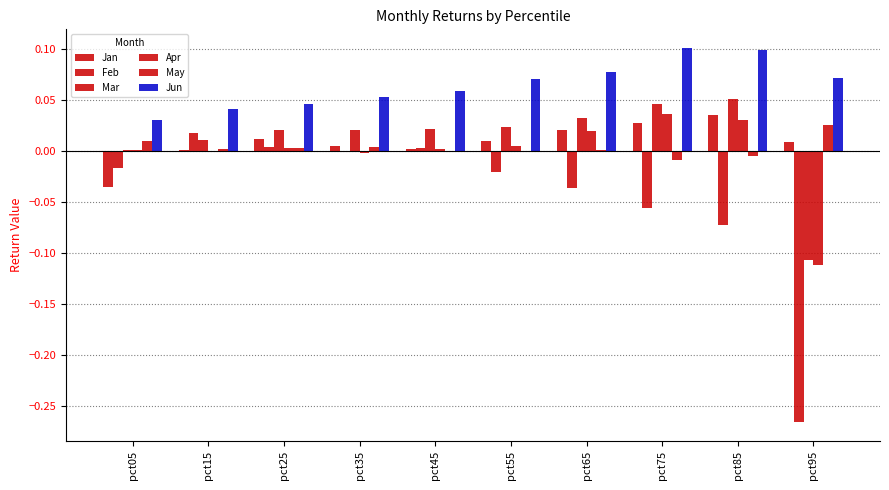

Reading left to right, list all the values displayed in this chart.

Jan: pct05=-0.0	pct15=0.0	pct25=0.0	pct35=0.0	pct45=0.0	pct55=0.0	pct65=0.0	pct75=0.0	pct85=0.0	pct95=0.0
Feb: pct05=-0.0	pct15=0.0	pct25=0.0	pct35=-0.0	pct45=0.0	pct55=-0.0	pct65=-0.0	pct75=-0.1	pct85=-0.1	pct95=-0.3
Mar: pct05=0.0	pct15=0.0	pct25=0.0	pct35=0.0	pct45=0.0	pct55=0.0	pct65=0.0	pct75=0.0	pct85=0.1	pct95=-0.1
Apr: pct05=0.0	pct15=0.0	pct25=0.0	pct35=-0.0	pct45=0.0	pct55=0.0	pct65=0.0	pct75=0.0	pct85=0.0	pct95=-0.1
May: pct05=0.0	pct15=0.0	pct25=0.0	pct35=0.0	pct45=-0.0	pct55=0.0	pct65=0.0	pct75=-0.0	pct85=-0.0	pct95=0.0
Jun: pct05=0.0	pct15=0.0	pct25=0.0	pct35=0.1	pct45=0.1	pct55=0.1	pct65=0.1	pct75=0.1	pct85=0.1	pct95=0.1